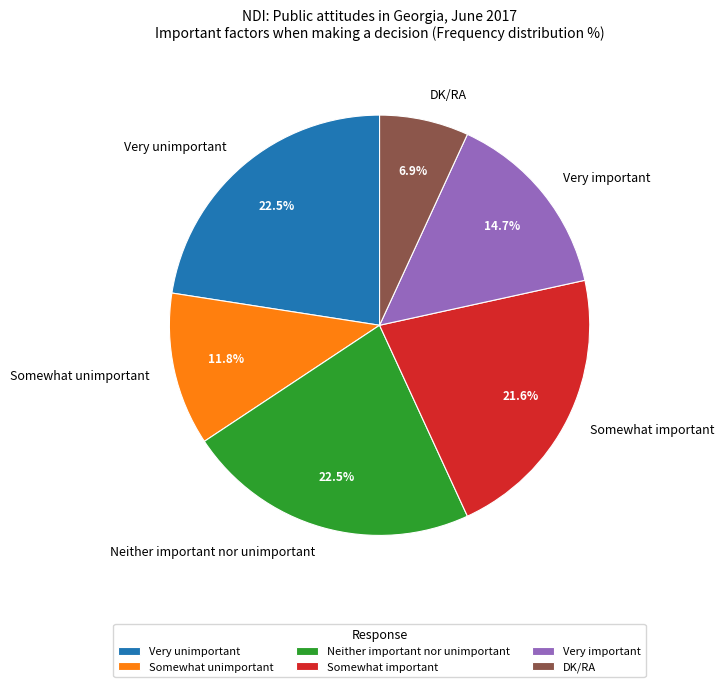

What percentage is the Very important slice, to the nearest percent?

15%